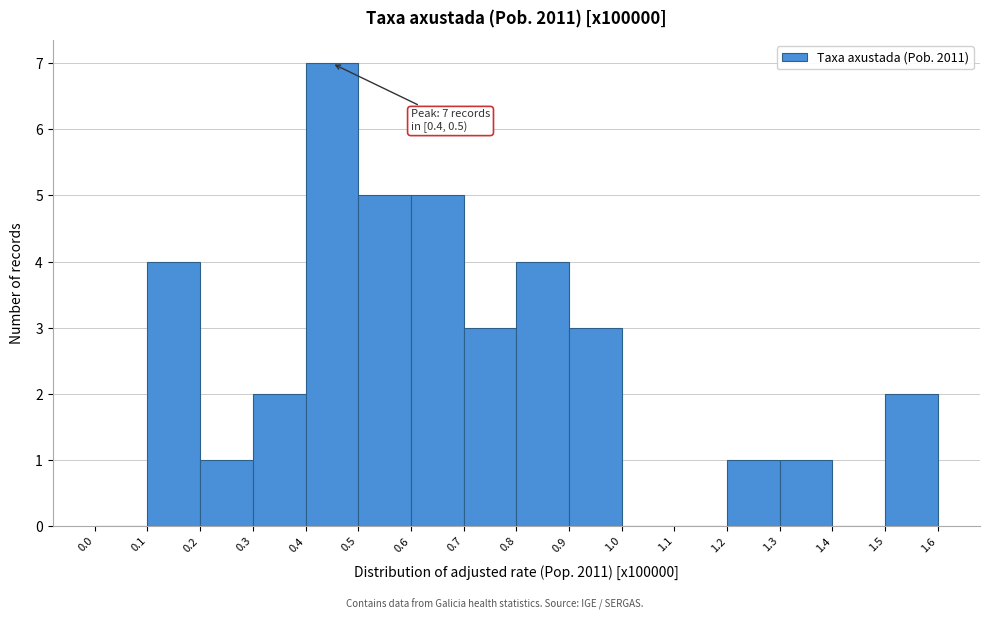

Which range on the x-axis has the tallest bar?

0.4 to 0.5